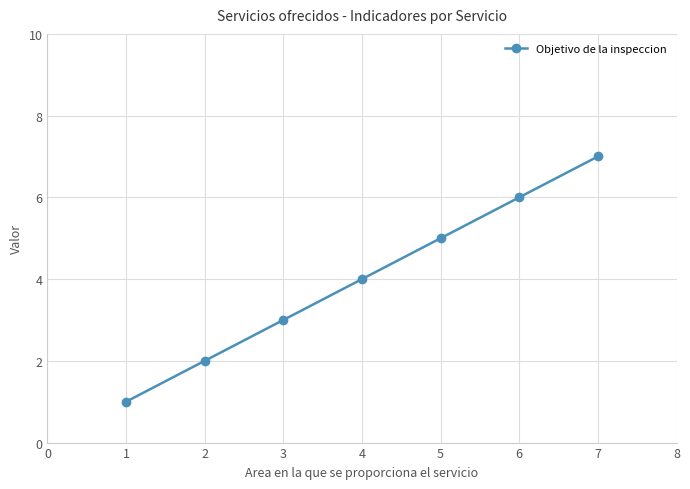

Is it true that the value at 5 is 3?

False